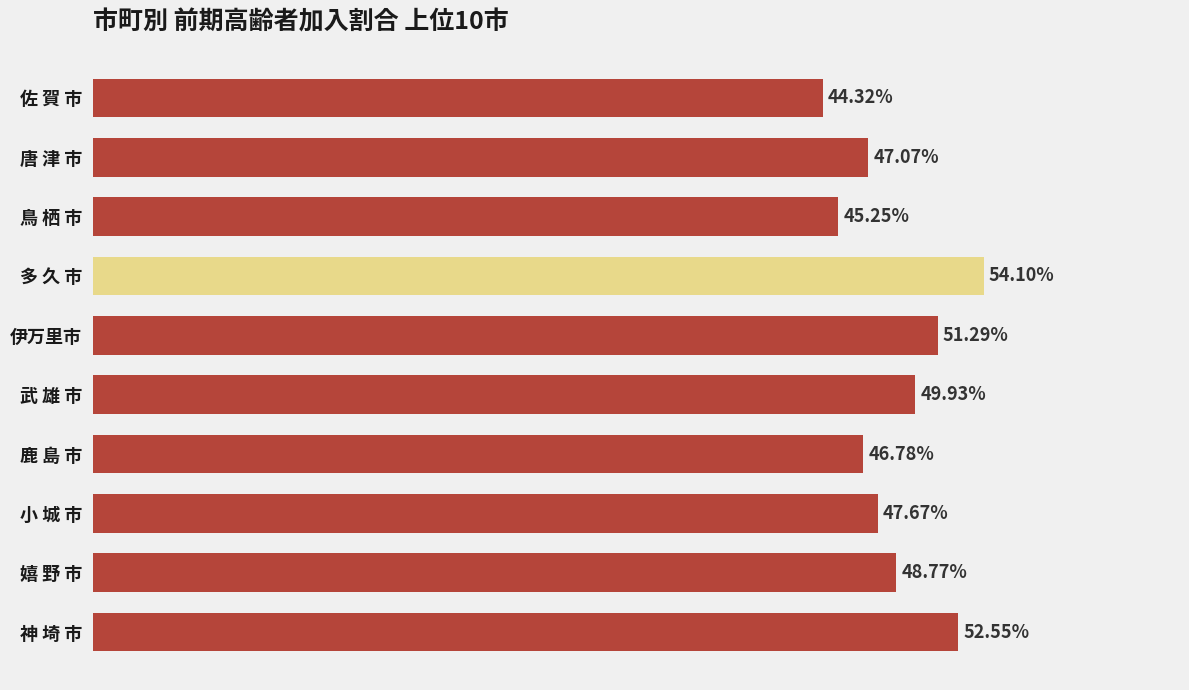

List the labels in order of value, largest first.

多 久 市, 神 埼 市, 伊万里市, 武 雄 市, 嬉 野 市, 小 城 市, 唐 津 市, 鹿 島 市, 鳥 栖 市, 佐 賀 市